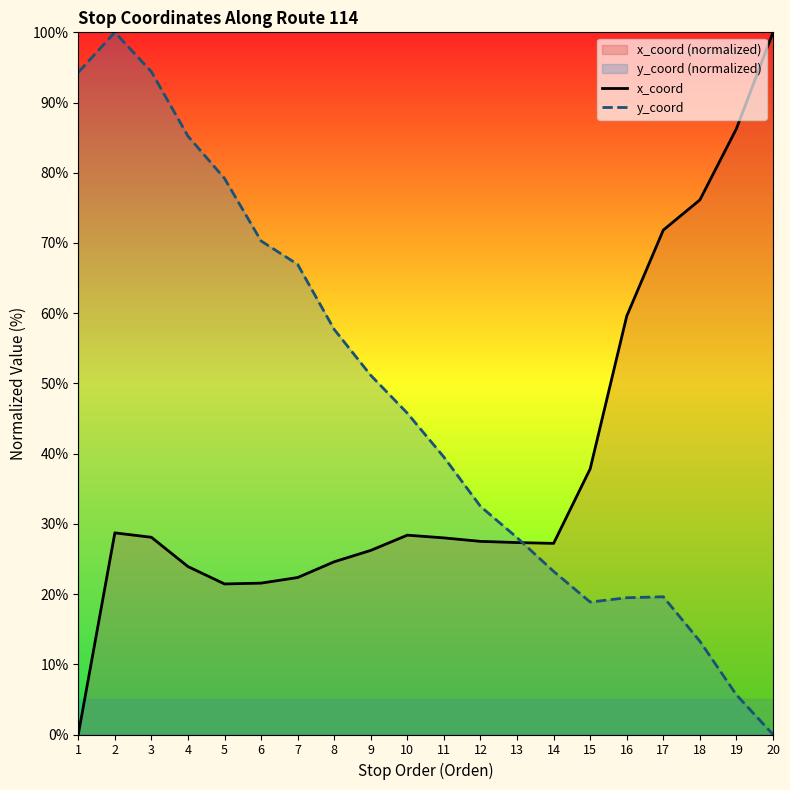

What is the difference between the highest and lowest values at 19?

80.6